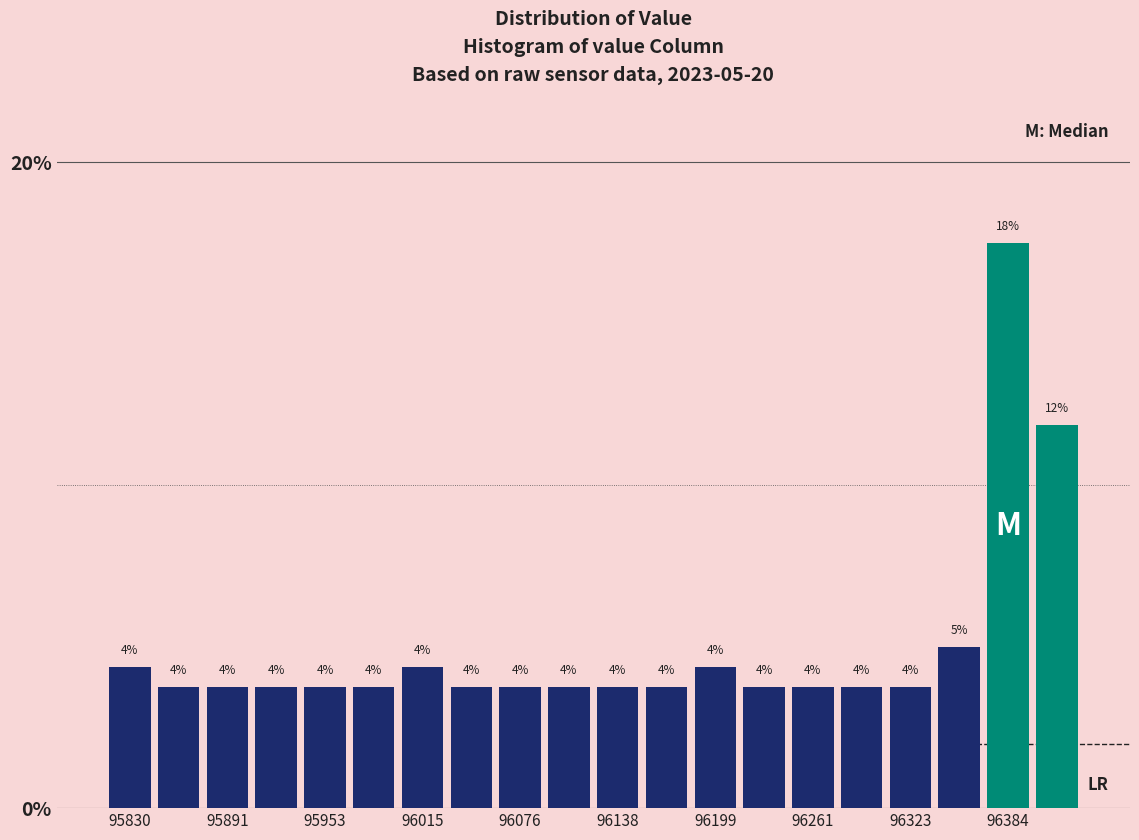

Read against the x-axis, roughly where is the centre of the tallest bar?

96380